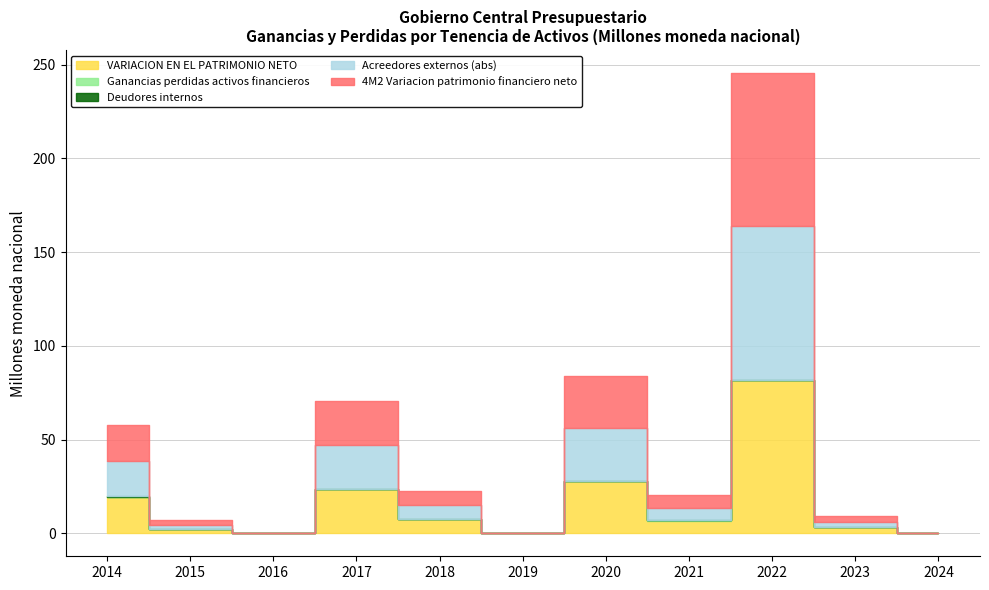

In 4M2 Variacion patrimonio financiero neto, how many points are higher than both neighbors (excluding endpoints)?

3